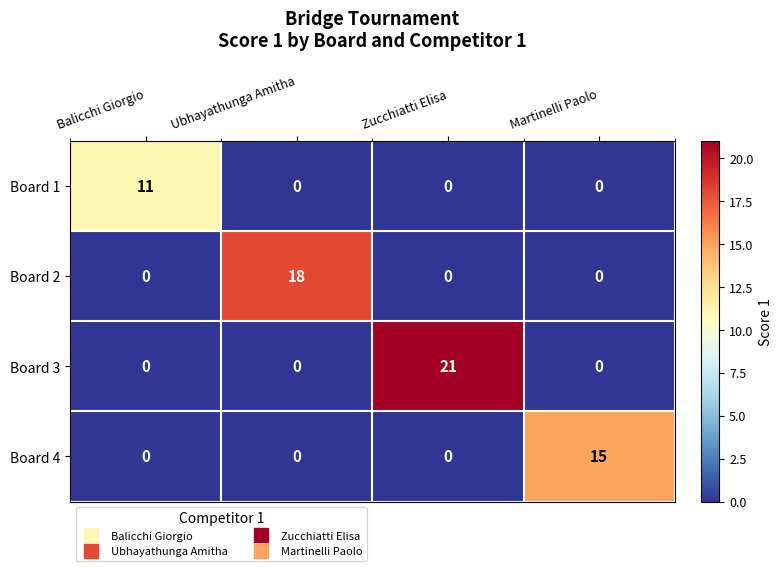

Which series changed the most between Balicchi Giorgio and Zucchiatti Elisa?

Board 3